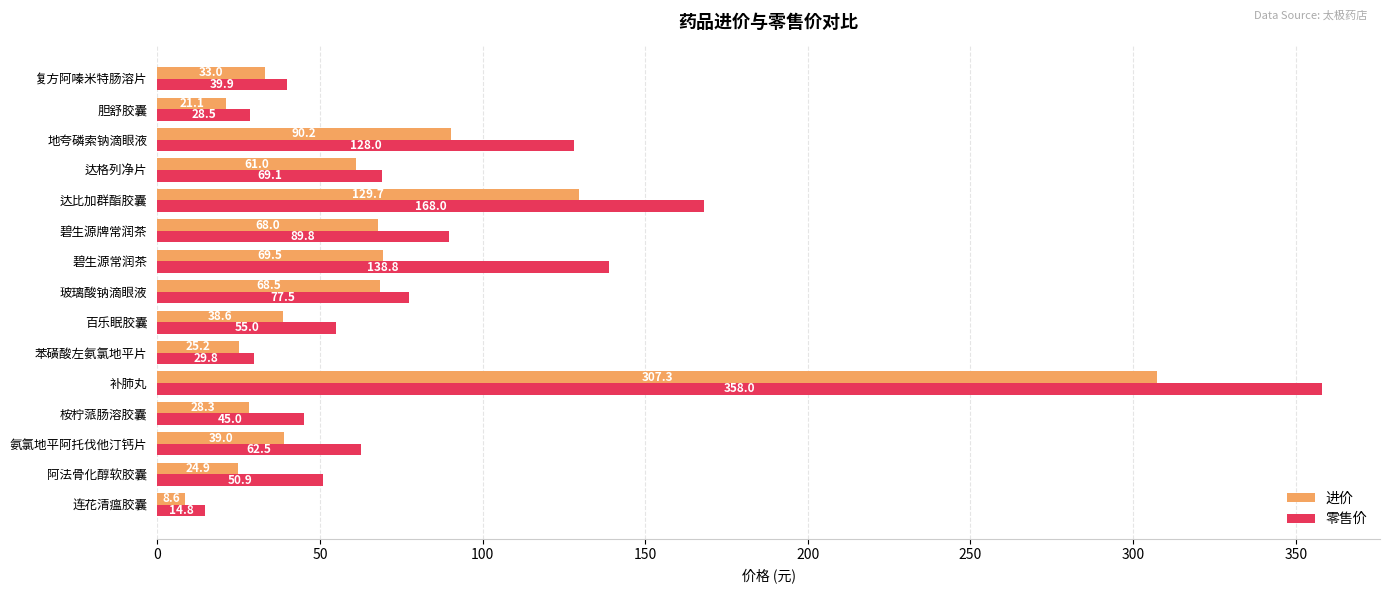

What is the smallest value displayed?

8.6